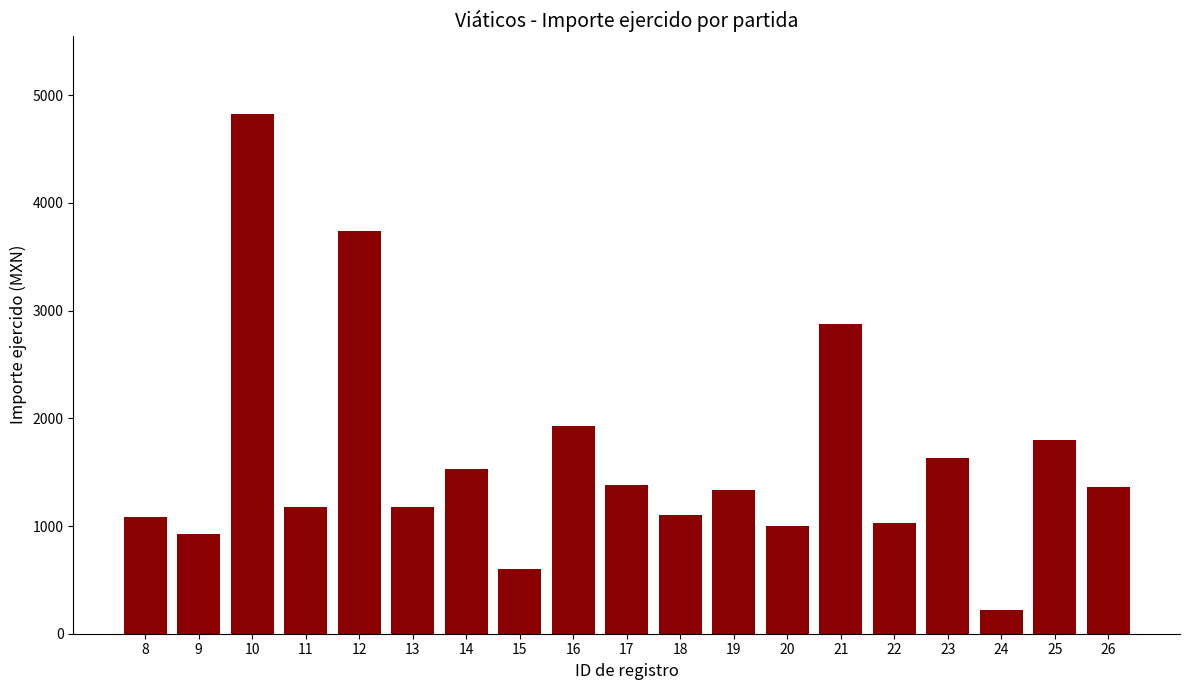

Between 10 and 22, which is larger?

10